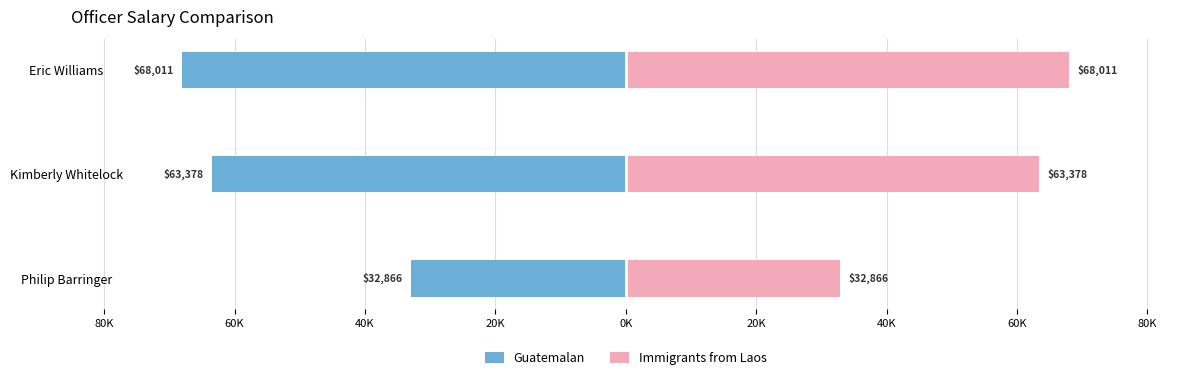

Reading right to left, what are all the values shown in this chart?

Guatemalan: -68011.1	-63377.9	-32865.6
Immigrants from Laos: 68011.1	63377.9	32865.6